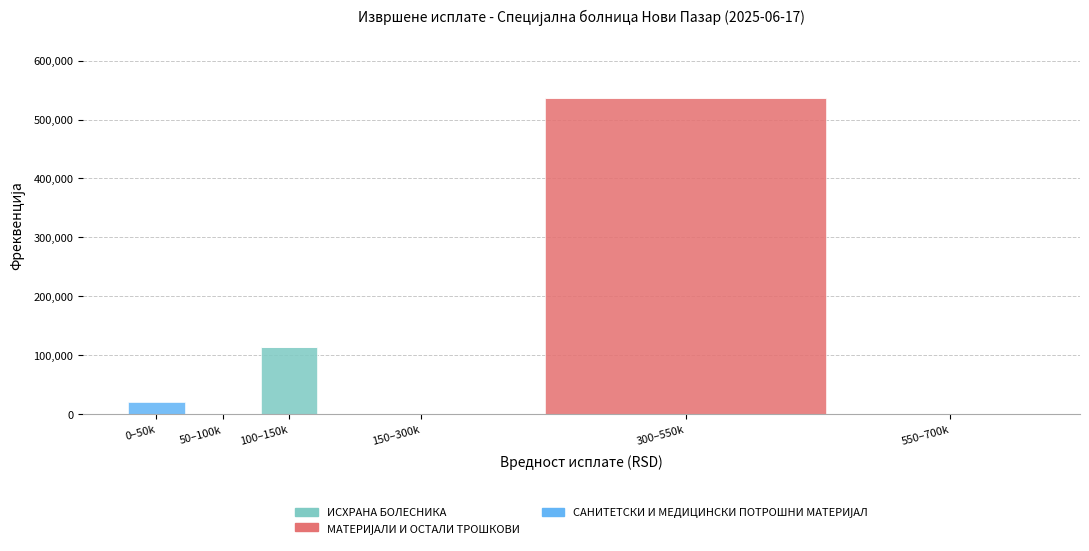

Reading left to right, what are the values for ИСХРАНА БОЛЕСНИКА?

0–50k=0.0	50–100k=0.0	100–150k=113933.5	150–300k=0.0	300–550k=0.0	550–700k=0.0